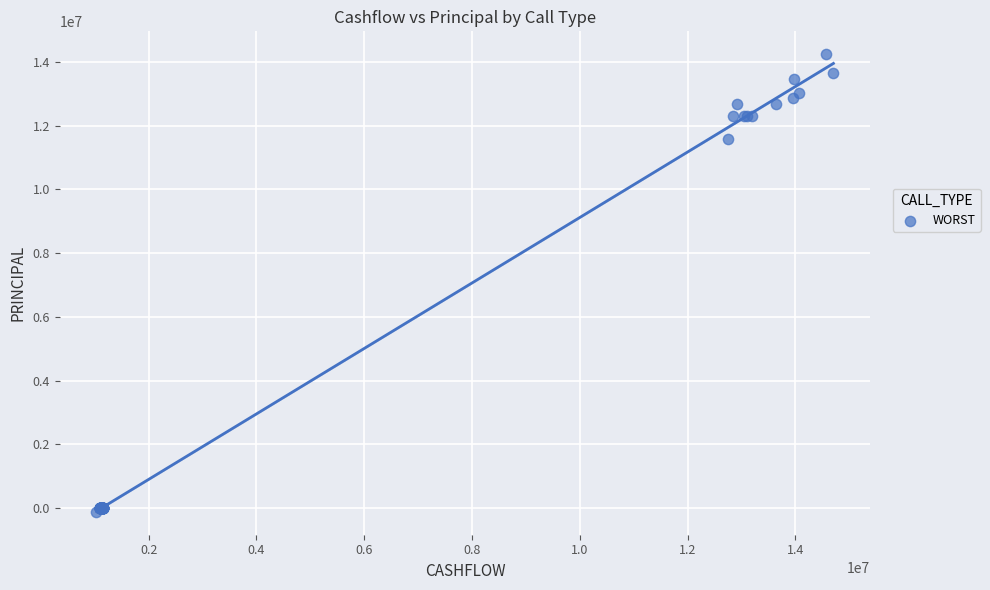

What Y value in the scatter plot is closest to 7062486?

11592399.9